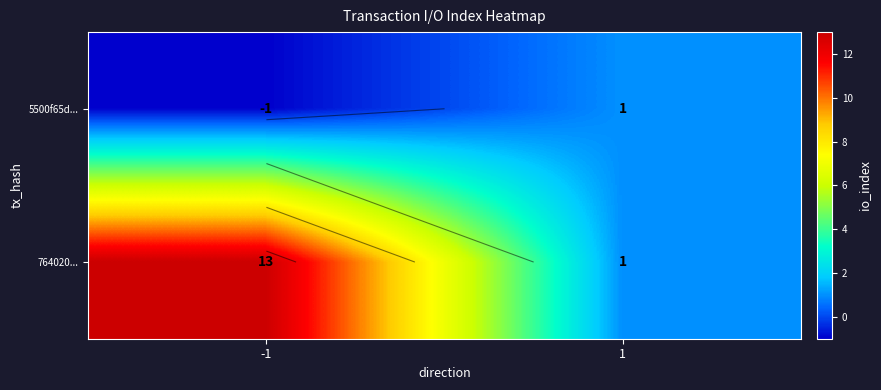

Between -1 and 1, which is larger?

1